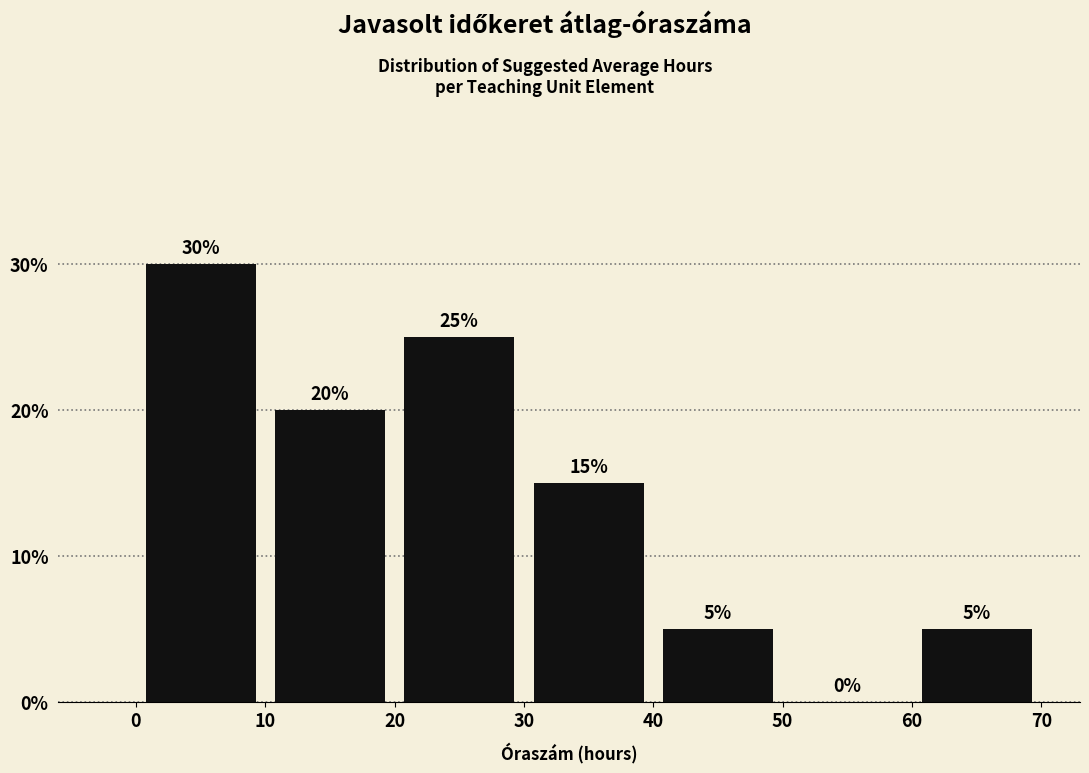

Reading left to right, transcribe this chart: for each bar, give the range it covers on the x-axis and its height.

0 to 10: 30
10 to 20: 20
20 to 30: 25
30 to 40: 15
40 to 50: 5
50 to 60: 0
60 to 70: 5